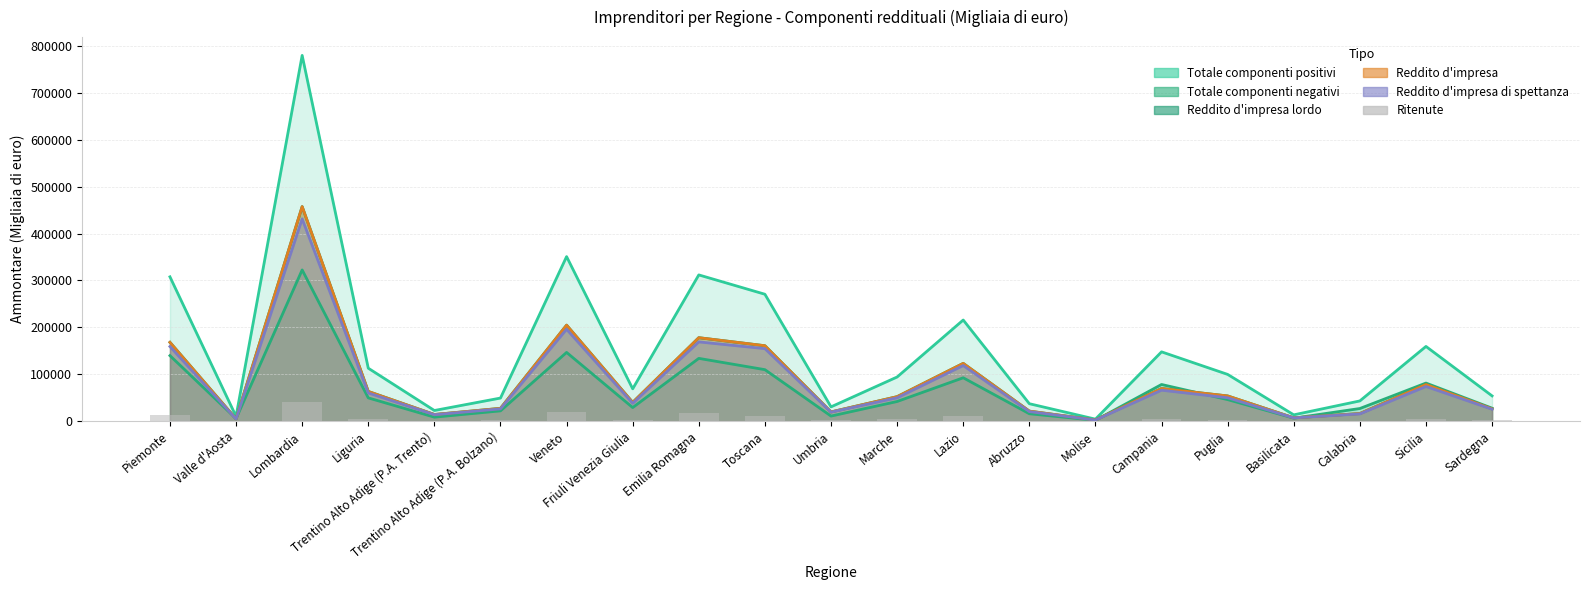

What is the label of the 15th bar from the right?

Veneto